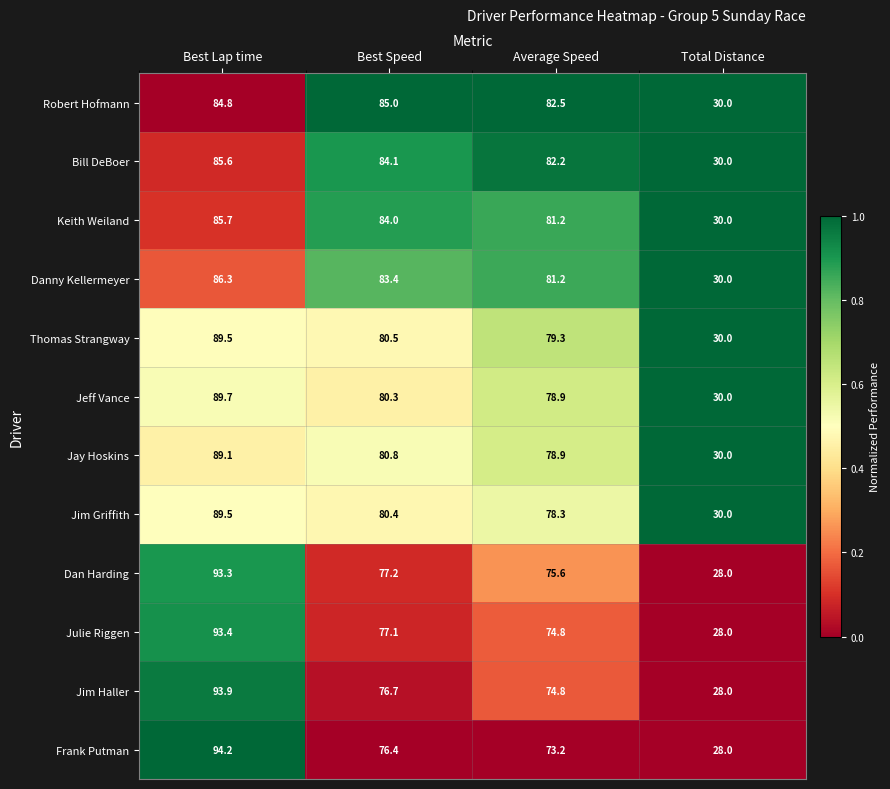

Is the value of Julie Riggen at Best Lap time greater than the value of Bill DeBoer at Best Lap time?

Yes